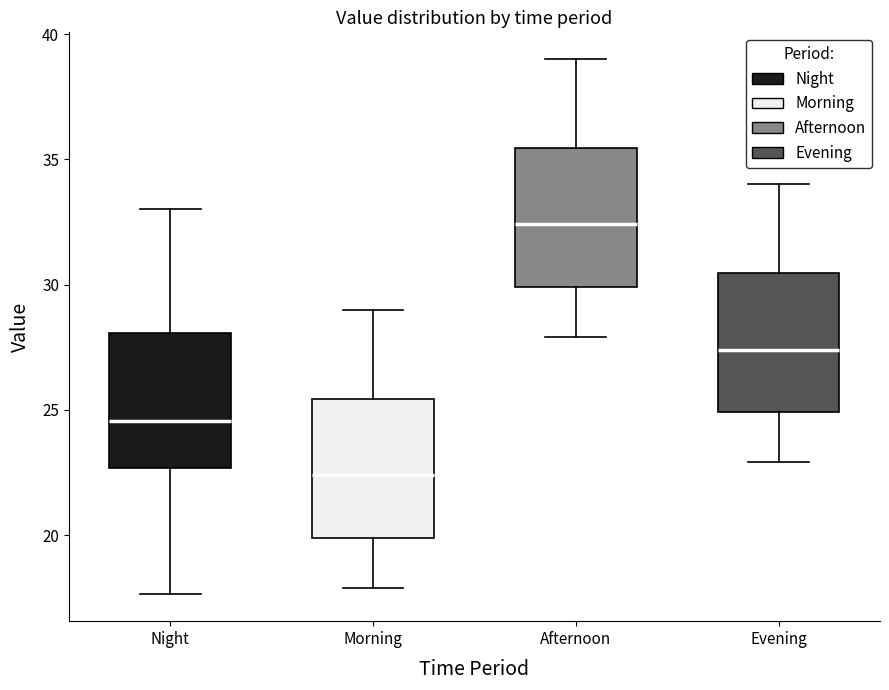

Reading left to right, read every box against the y-axis: the position of its median line, the range the box covers, and the ends of its whiskers. The values are not printed on the chart, so give them approximately, as read against the axis.

Night: median 24.5, box 22.5 to 28.0, whiskers 17.5 to 33.0
Morning: median 22.5, box 20.0 to 25.5, whiskers 18.0 to 29.0
Afternoon: median 32.5, box 30.0 to 35.5, whiskers 28.0 to 39.0
Evening: median 27.5, box 25.0 to 30.5, whiskers 23.0 to 34.0